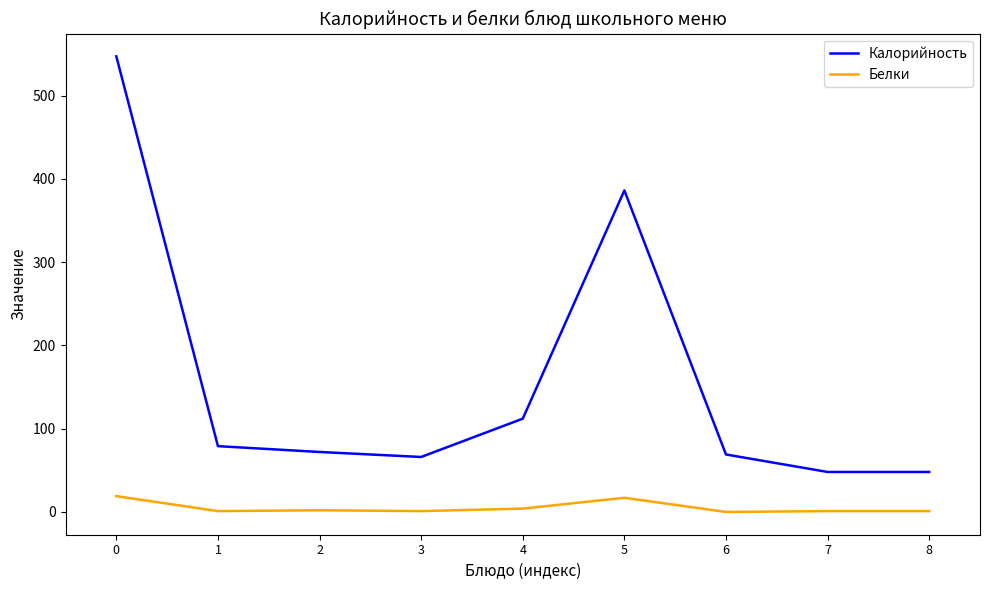

List the series in order of their peak value, lowest first.

Белки, Калорийность